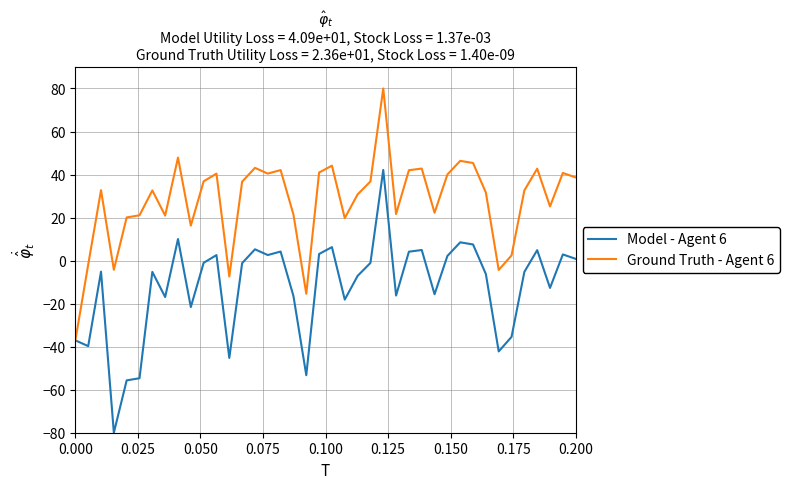

List the series in order of their peak value, highest first.

Ground Truth - Agent 6, Model - Agent 6